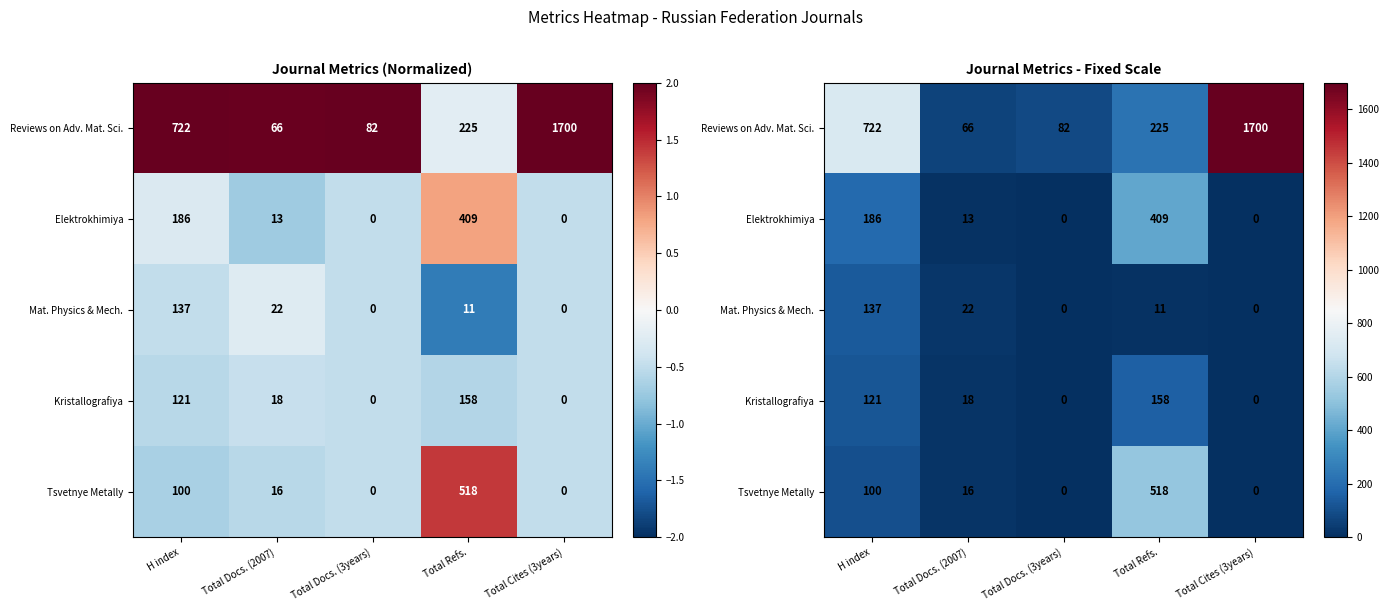

What is the spread (max minus min) of values at H index?

622